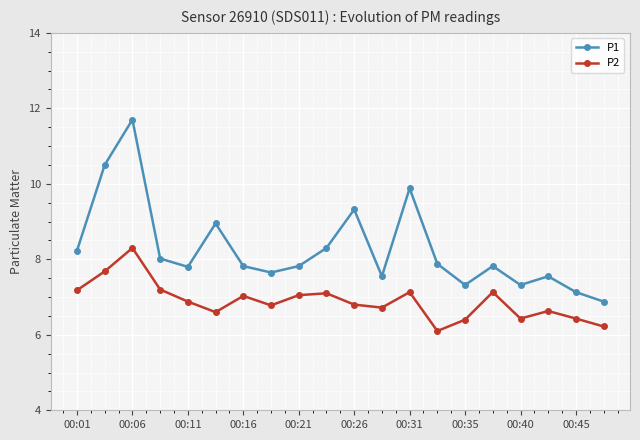

True or false: P2 and P1 cross at least once.

False